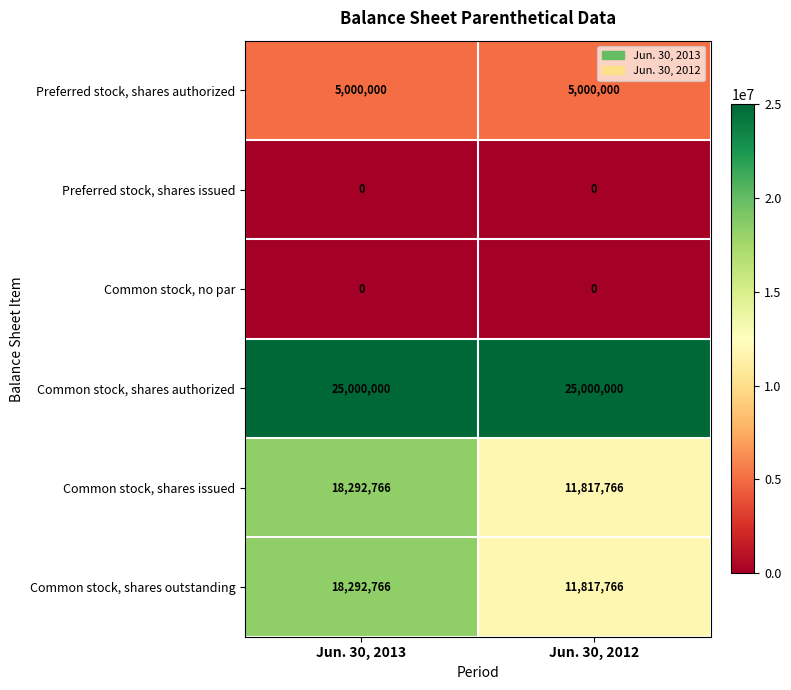

Reading right to left, extract all data points from this chart.

Preferred stock, shares authorized: Jun. 30, 2012=5000000	Jun. 30, 2013=5000000
Preferred stock, shares issued: Jun. 30, 2012=0	Jun. 30, 2013=0
Common stock, no par: Jun. 30, 2012=0	Jun. 30, 2013=0
Common stock, shares authorized: Jun. 30, 2012=25000000	Jun. 30, 2013=25000000
Common stock, shares issued: Jun. 30, 2012=11817766	Jun. 30, 2013=18292766
Common stock, shares outstanding: Jun. 30, 2012=11817766	Jun. 30, 2013=18292766